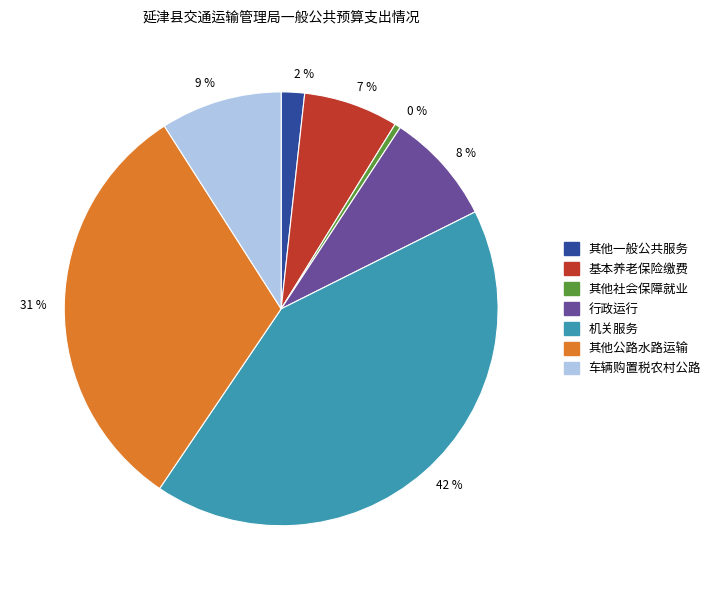

To the nearest percent, what is the average slice percentage?

14%